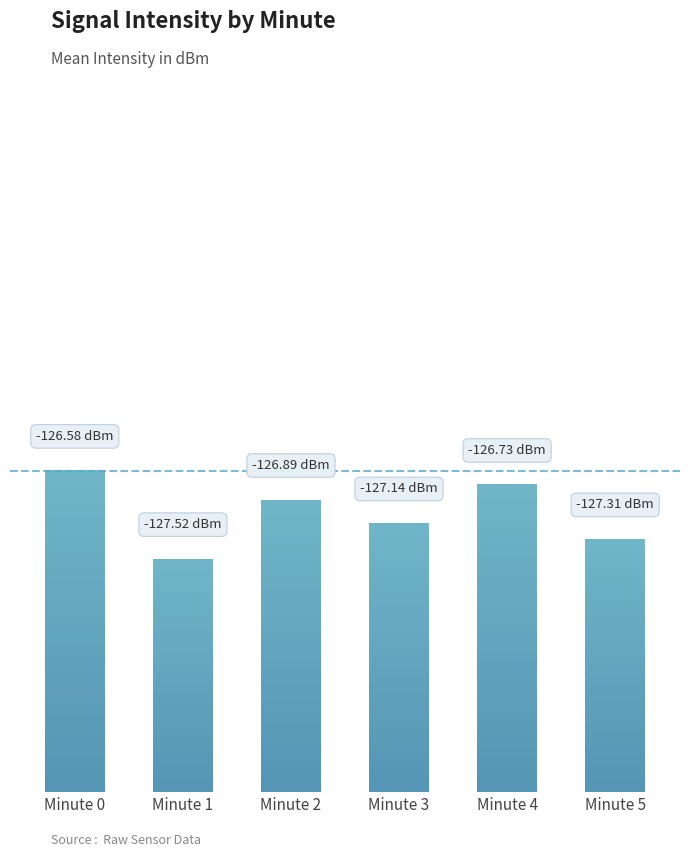

What is the difference between the values at Minute 5 and Minute 1?

0.2